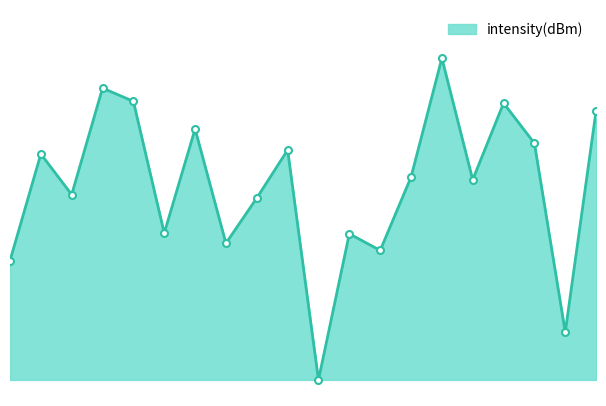

Rank the categories by value from lowest to highest.

20, 36, 0, 24, 14, 22, 10, 16, 4, 30, 26, 2, 18, 34, 12, 38, 32, 8, 6, 28